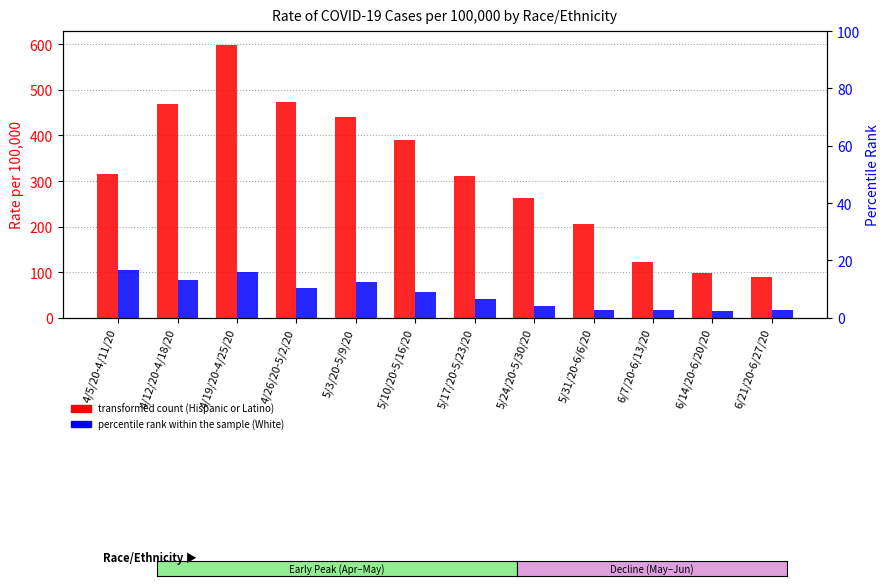

Reading left to right, extract all data points from this chart.

Hispanic or Latino: 316.0	470.0	599.0	473.0	441.0	391.0	311.0	262.0	206.0	122.0	99.0	89.0
White (percentile): 16.7	13.4	15.9	10.5	12.4	8.8	6.5	4.2	2.7	2.8	2.3	2.7